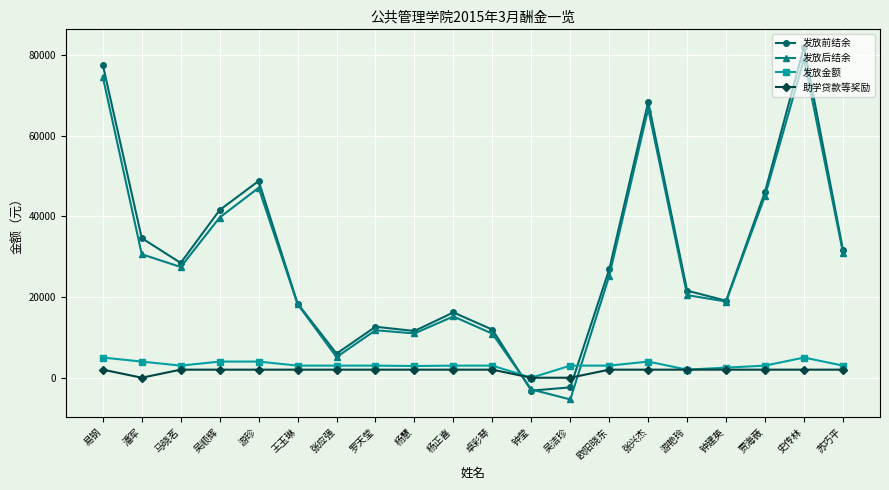

True or false: 发放金额 has more than 1 interior local peaks.

True